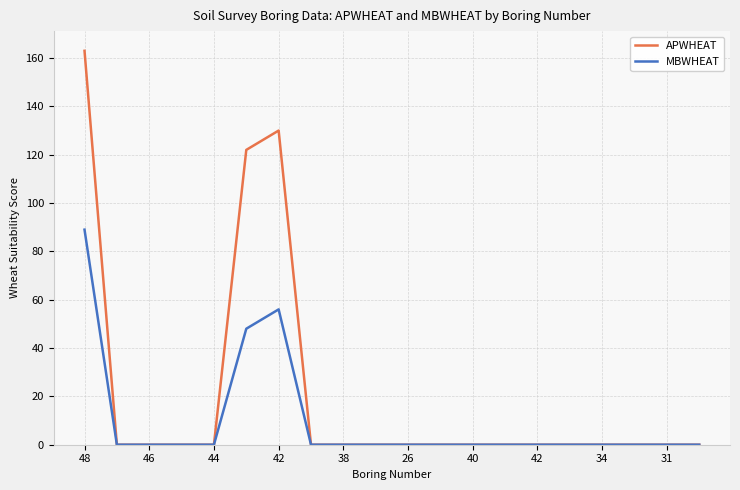

List the series in order of their overall mean, highest first.

APWHEAT, MBWHEAT